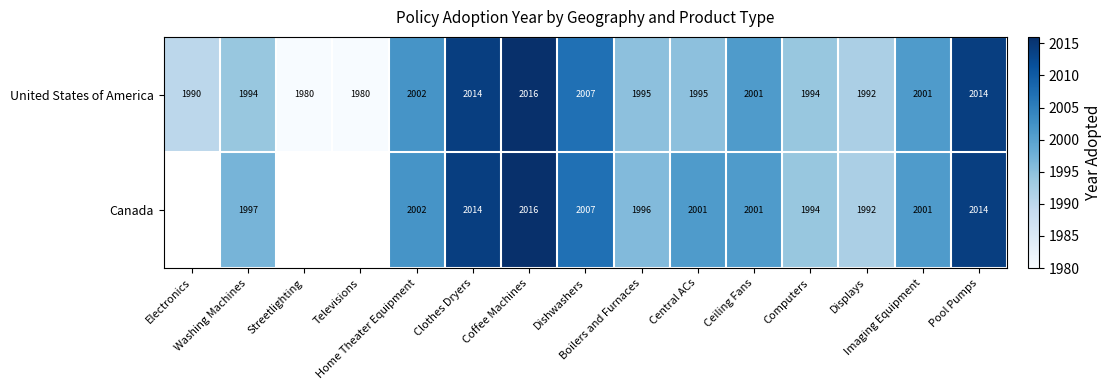

What is the difference between the maximum and minimum values in the United States of America series?

36